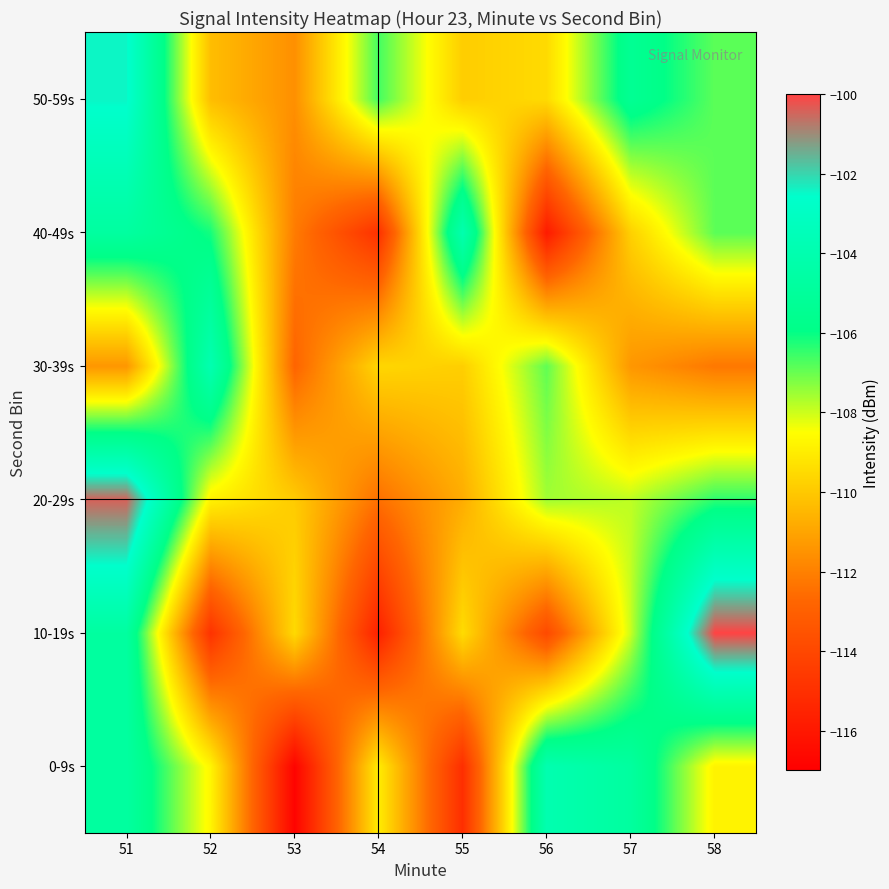

Reading left to right, extract all data points from this chart.

0-9s: 51=-104.7	52=-108.7	53=-116.8	54=-109.0	55=-115.1	56=-104.0	57=-104.8	58=-108.8
10-19s: 51=-104.7	52=-114.9	53=-109.5	54=-115.6	55=-109.5	56=-113.9	57=-108.0	58=-100.0
20-29s: 51=-100.4	52=-108.8	53=-109.9	54=-112.5	55=-110.8	56=-107.6	57=-107.9	58=-106.4
30-39s: 51=-111.4	52=-103.9	53=-112.8	54=-109.6	55=-109.8	56=-106.9	57=-111.4	58=-112.2
40-49s: 51=-104.7	52=-106.1	53=-112.1	54=-114.9	55=-104.0	56=-115.9	57=-109.8	58=-106.9
50-59s: 51=-102.4	52=-110.3	53=-111.6	54=-106.6	55=-109.9	56=-109.5	57=-105.4	58=-106.9